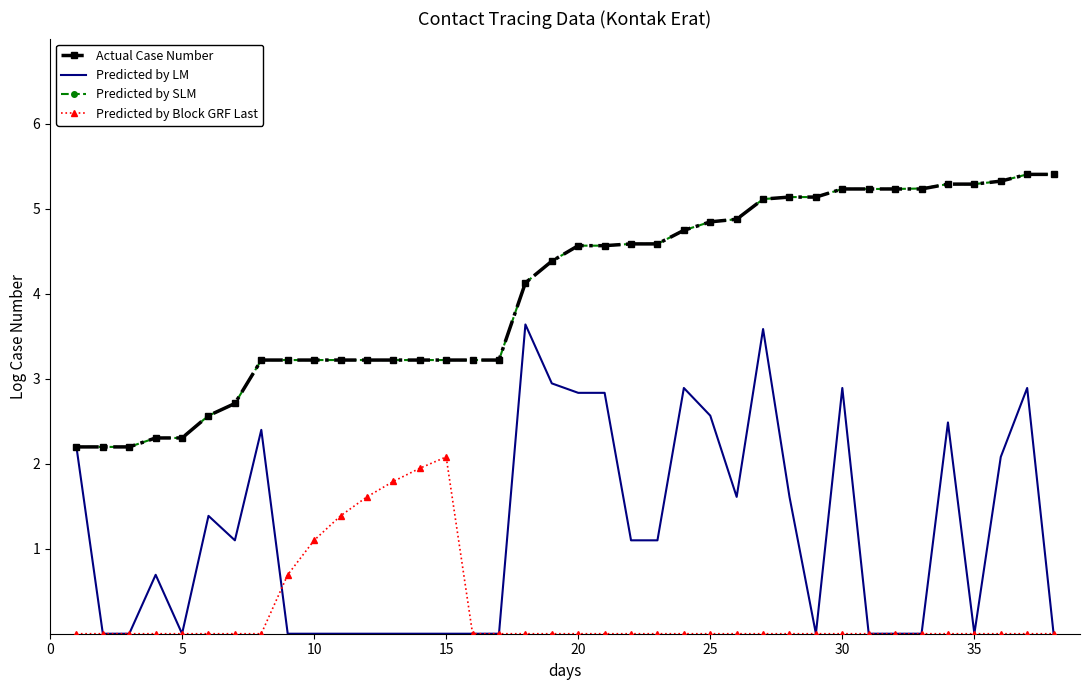

True or false: Predicted by SLM and Predicted by Block GRF Last intersect in this chart.

False